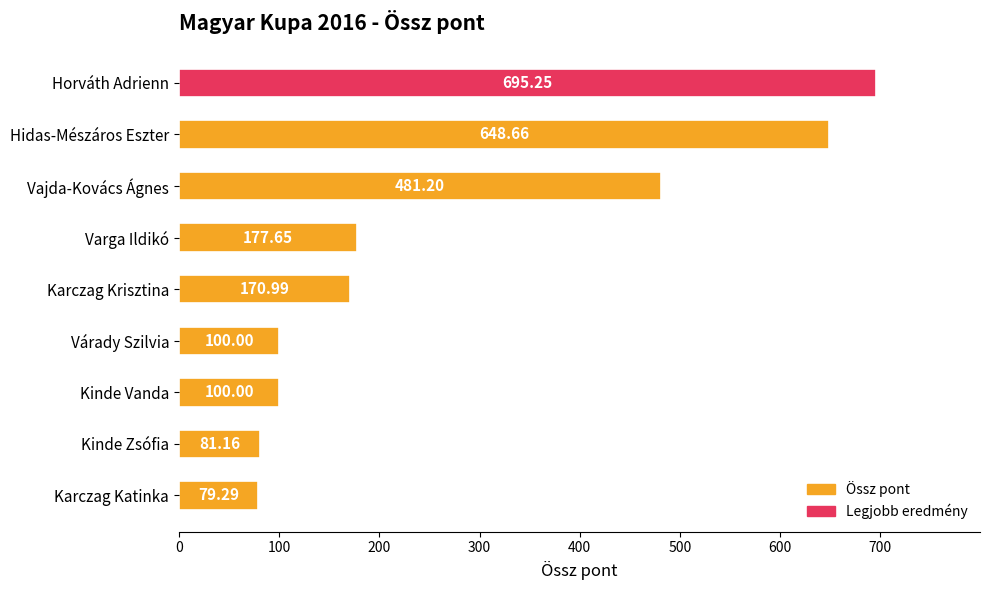

How many categories are shown in the chart?

9